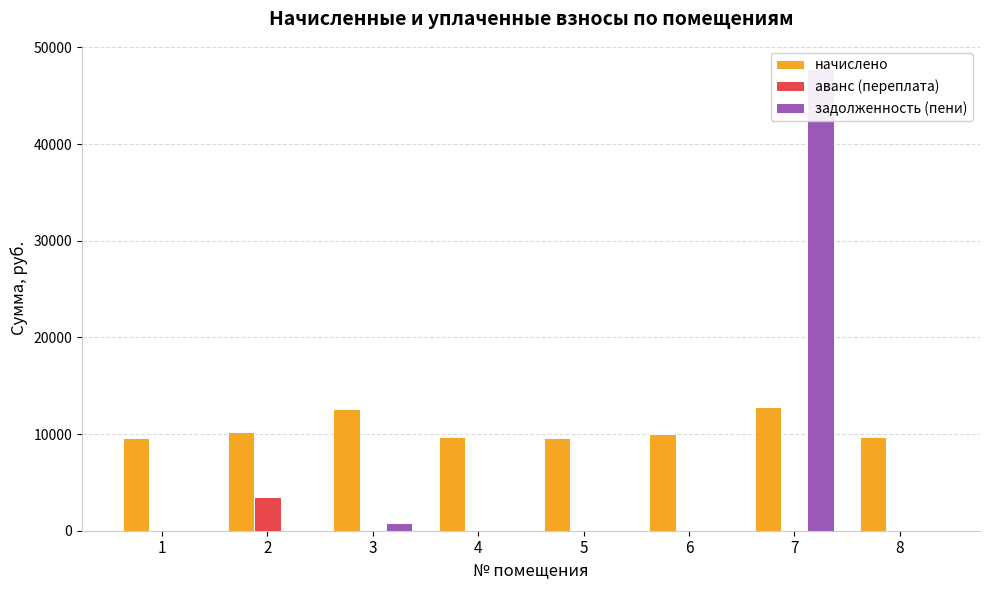

What is the difference between the maximum and minimum values in the начислено series?

3113.3